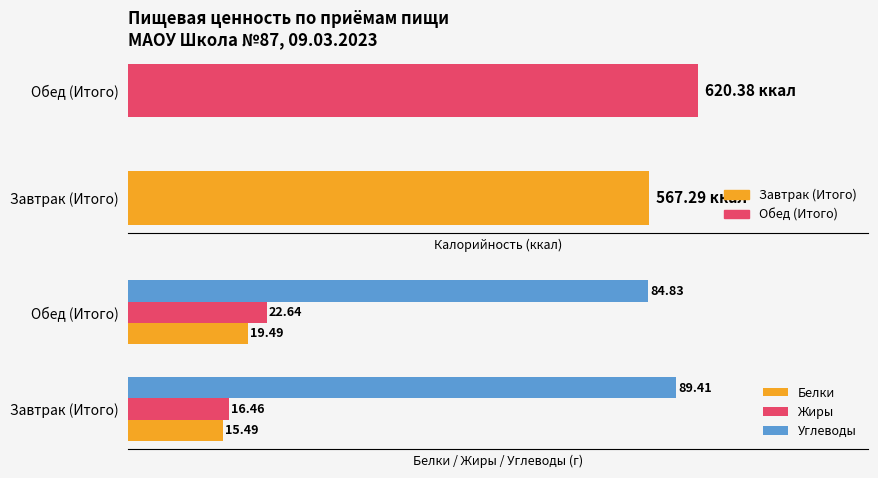

What is the minimum value for Белки?

15.5